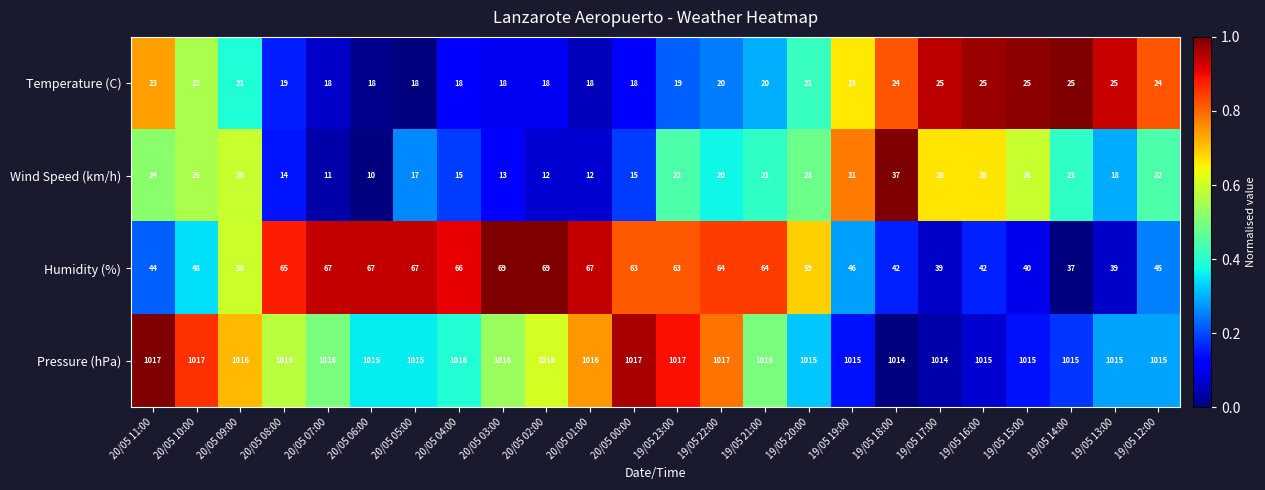

At 19/05 17:00, list the series in order from smallest to largest.

Temperature (C), Wind Speed (km/h), Humidity (%), Pressure (hPa)